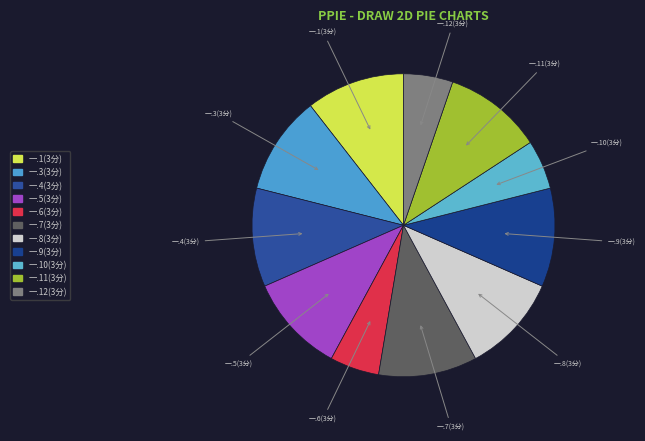

Count the number of slices in the pie.

11